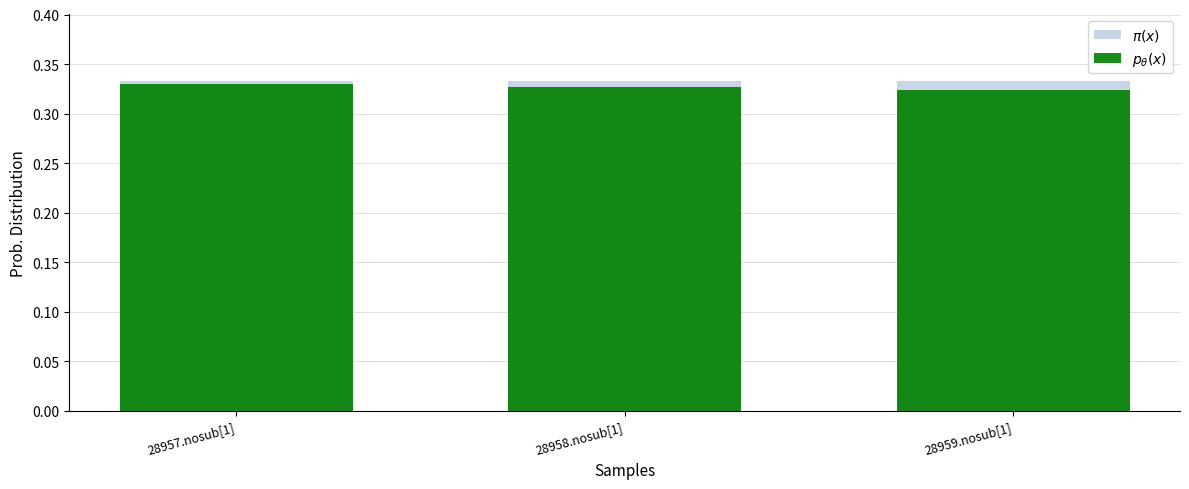

How many distinct data groups are displayed?

2